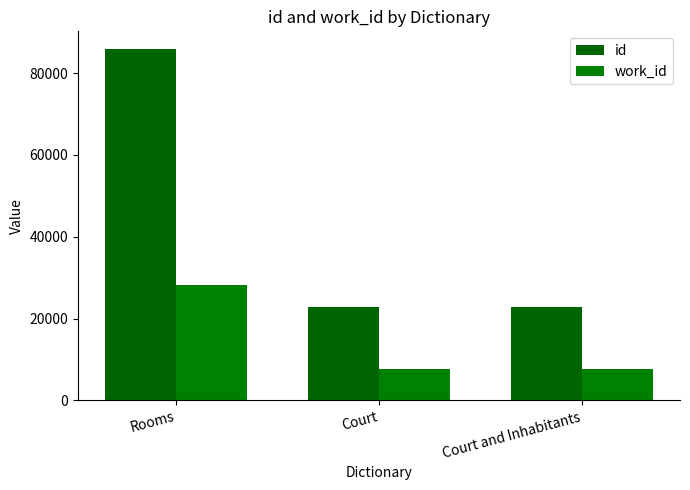

Between Rooms and Court and Inhabitants, which series saw the biggest shift?

id